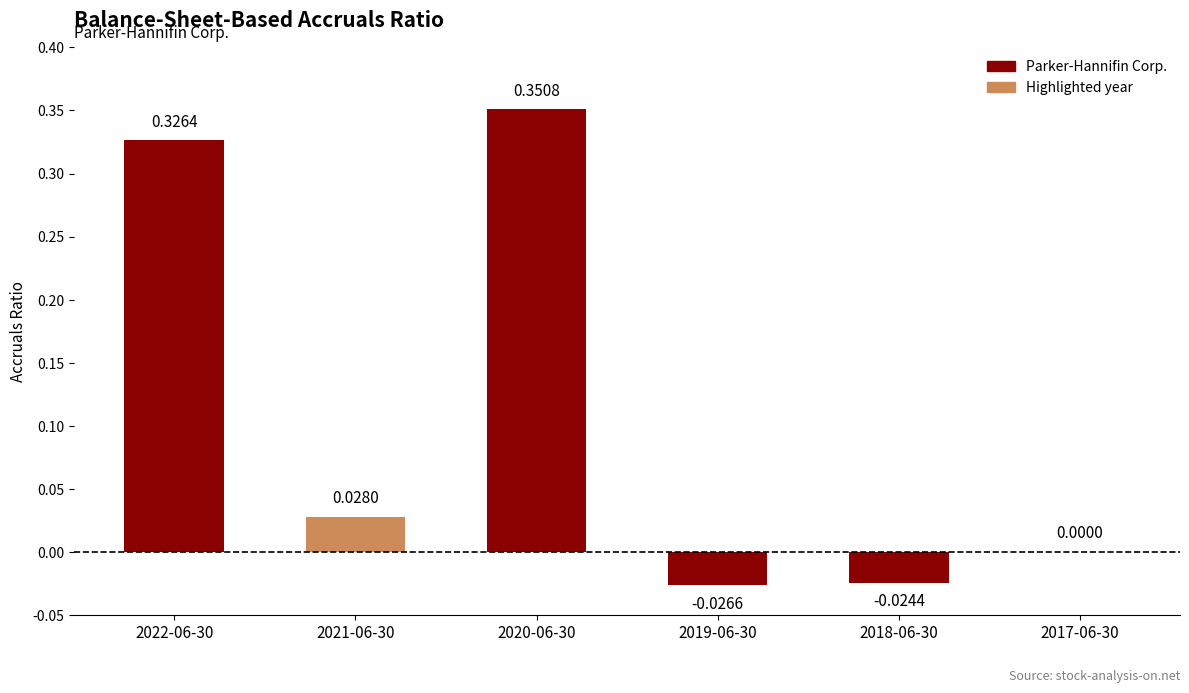

What is the sum of all values?

0.7